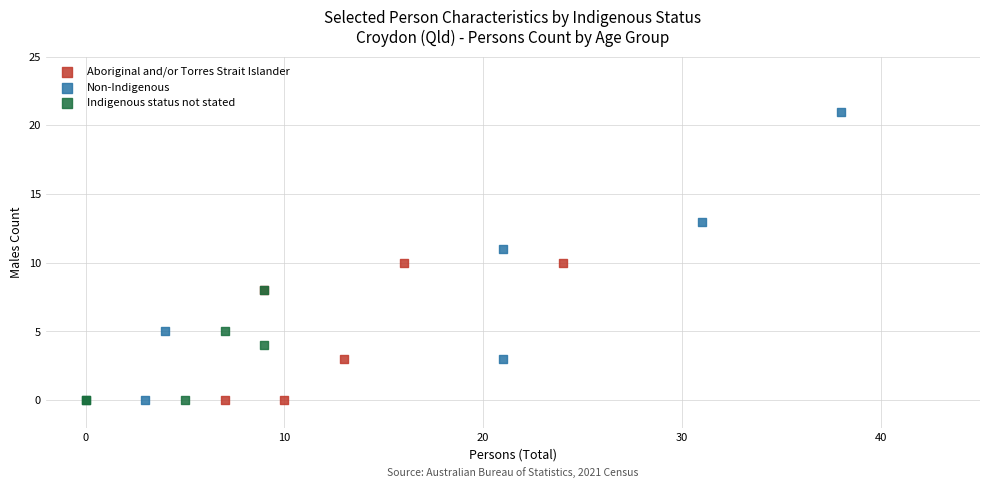

Which series has the largest Y range (max minus min)?

Non-Indigenous